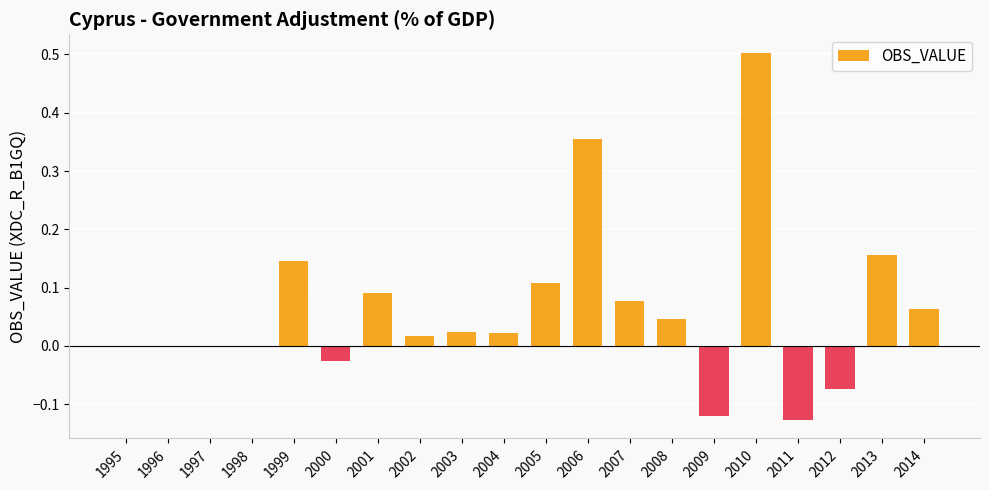

How many categories are shown in the chart?

20